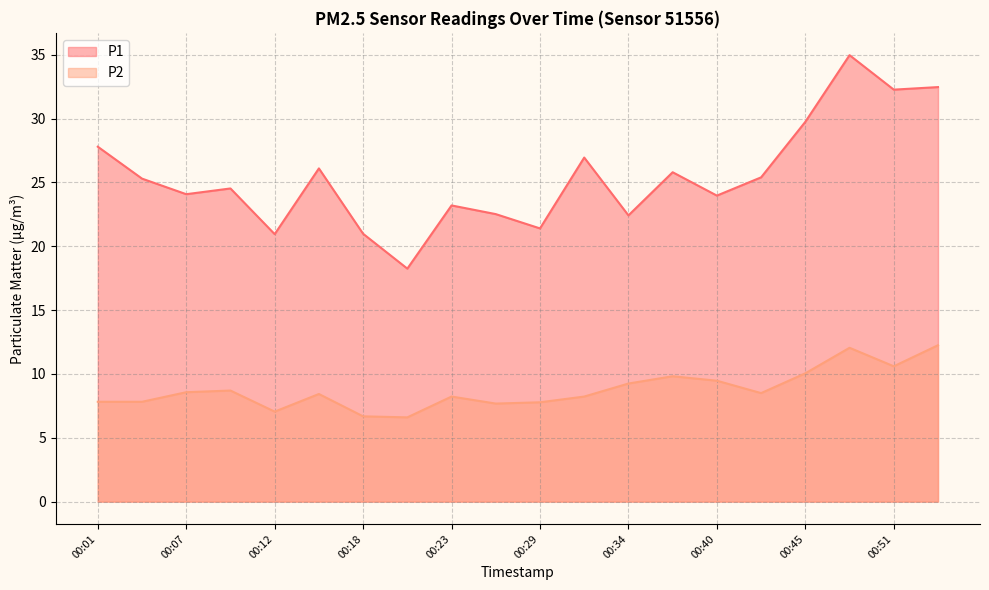

How many lines are shown in the chart?

2